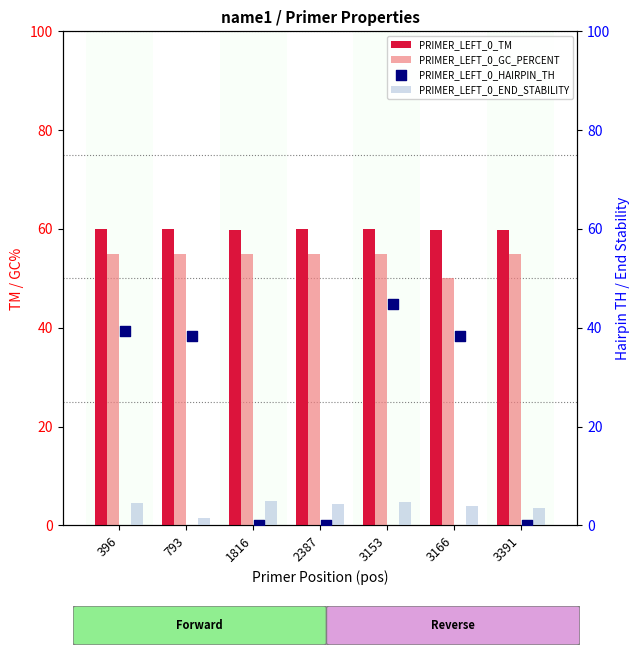

Which series has the largest total across all categories?

PRIMER_LEFT_0_TM